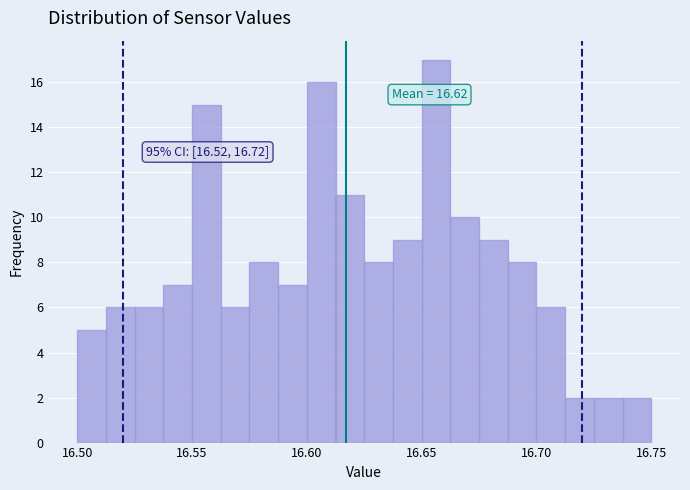

Read against the x-axis, roughly where is the centre of the tallest bar?

16.655